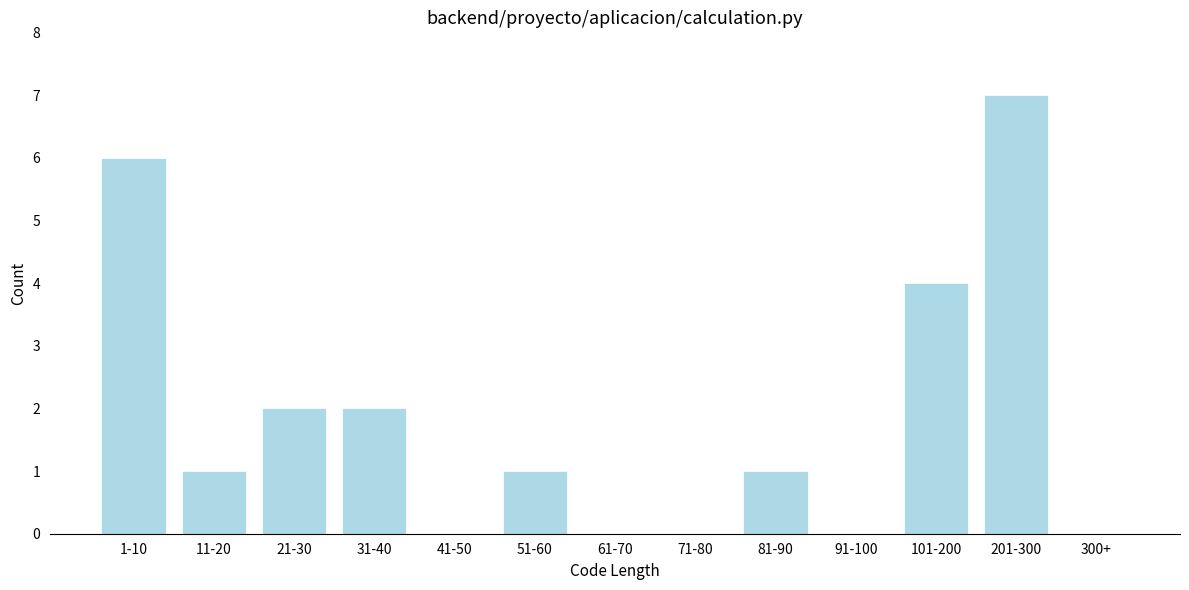

Reading right to left, transcribe all the data shown in this chart.

300+=0	201-300=7	101-200=4	91-100=0	81-90=1	71-80=0	61-70=0	51-60=1	41-50=0	31-40=2	21-30=2	11-20=1	1-10=6